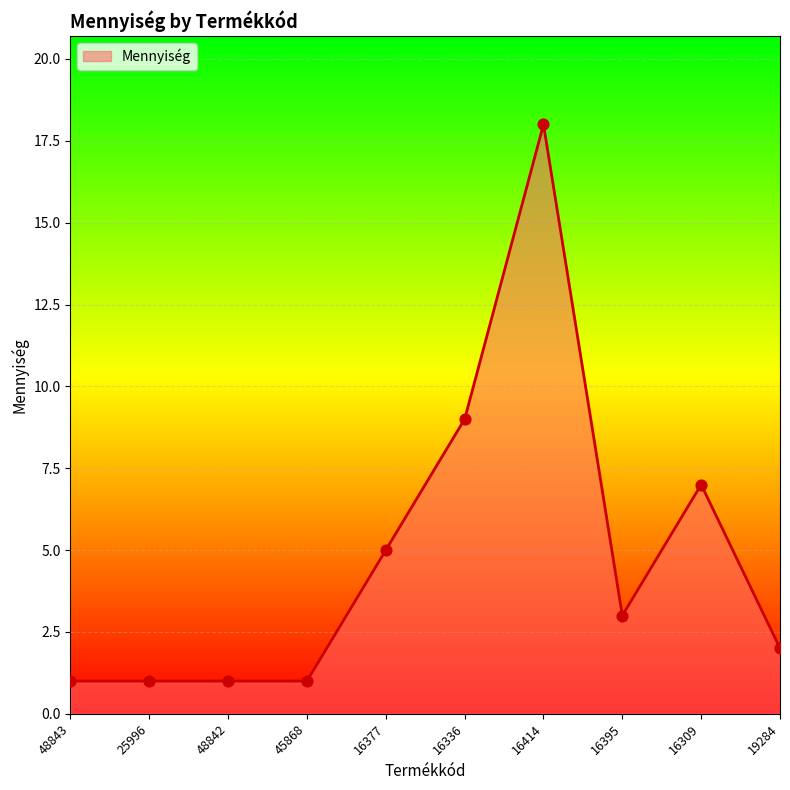

Approximately how many times larger is the value at 16377 compared to 16395?

1.7